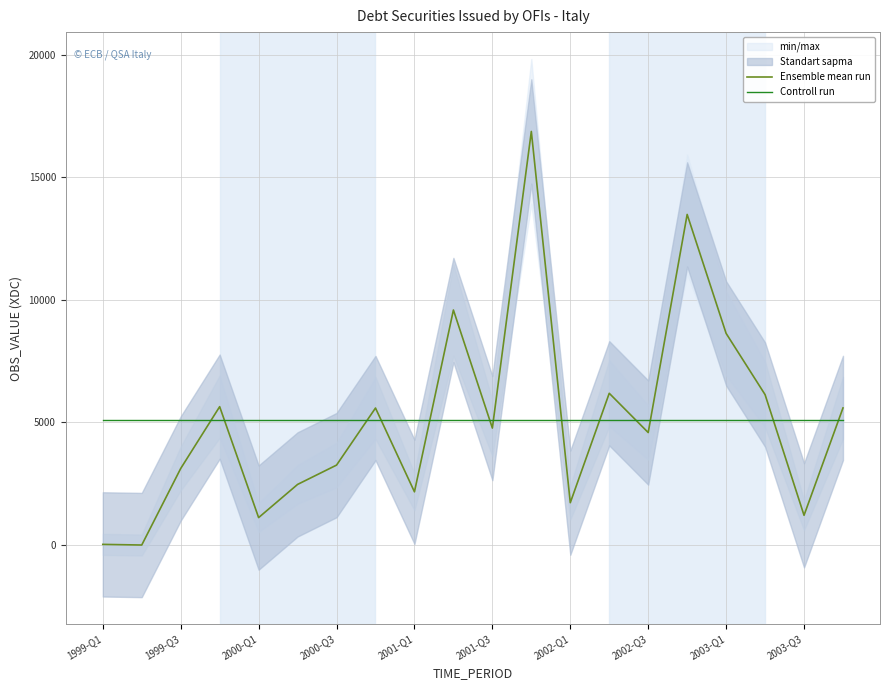

How many intersections are there between Ensemble mean run and Controll run?

13